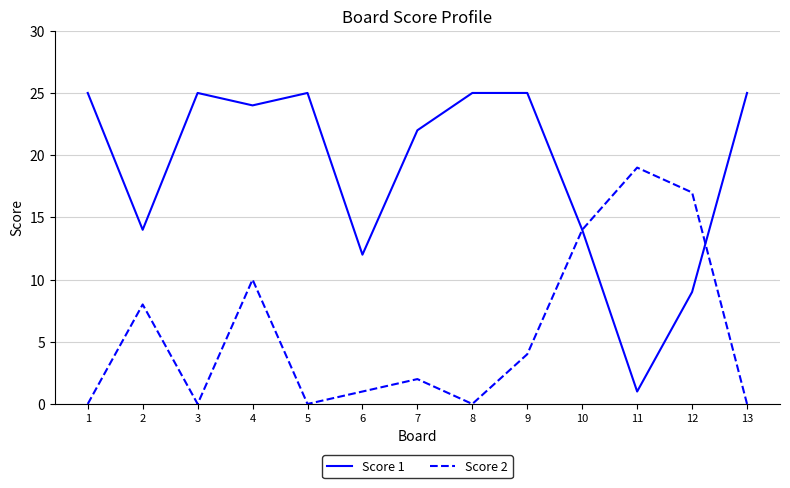

What is the sum of all Score 1 values?

246